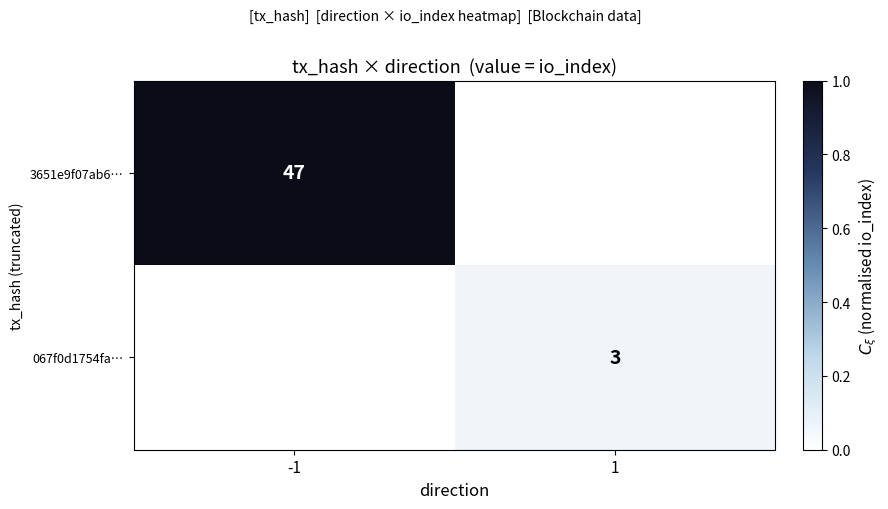

What is the spread (max minus min) of values at -1?

1.0